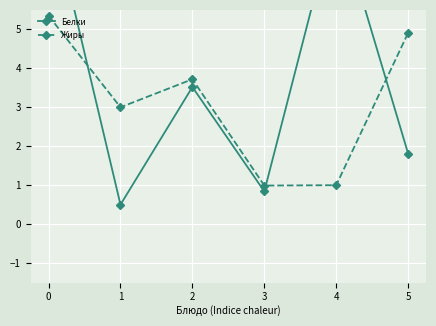

How many data points in Белки are above 3?

3